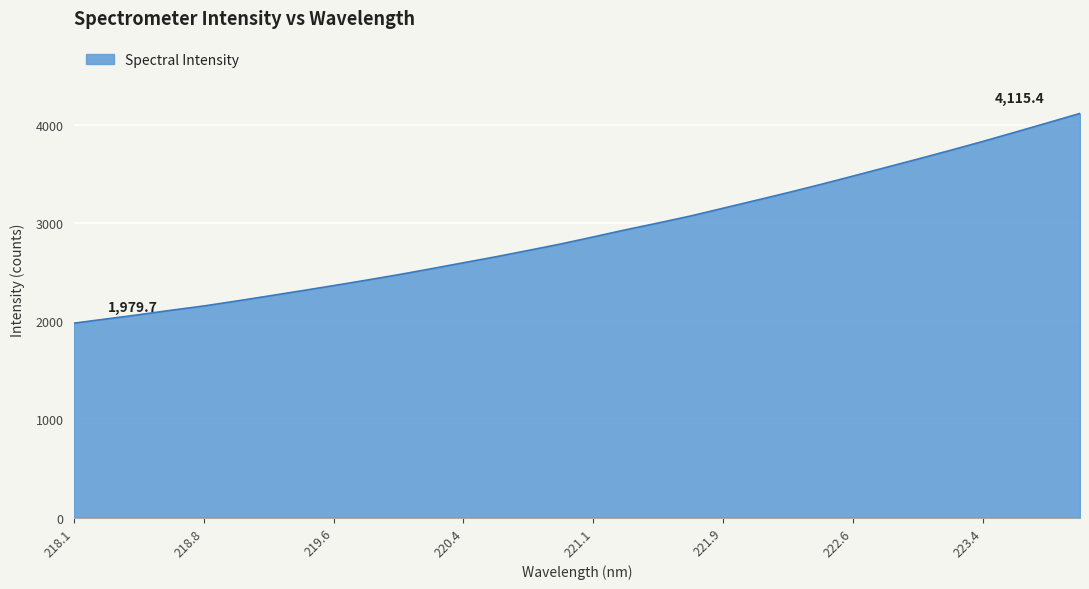

How many categories are shown in the chart?

32